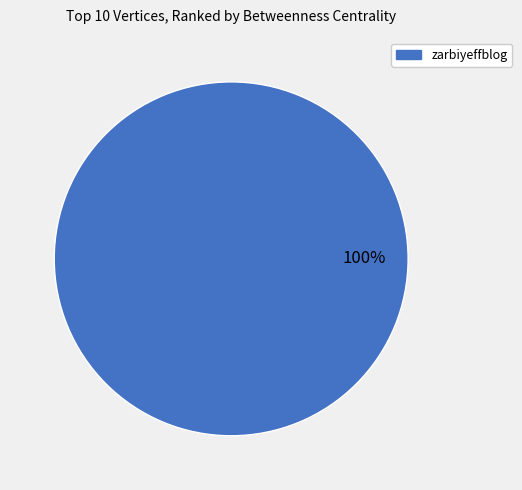

Does any single category account for the majority?

Yes